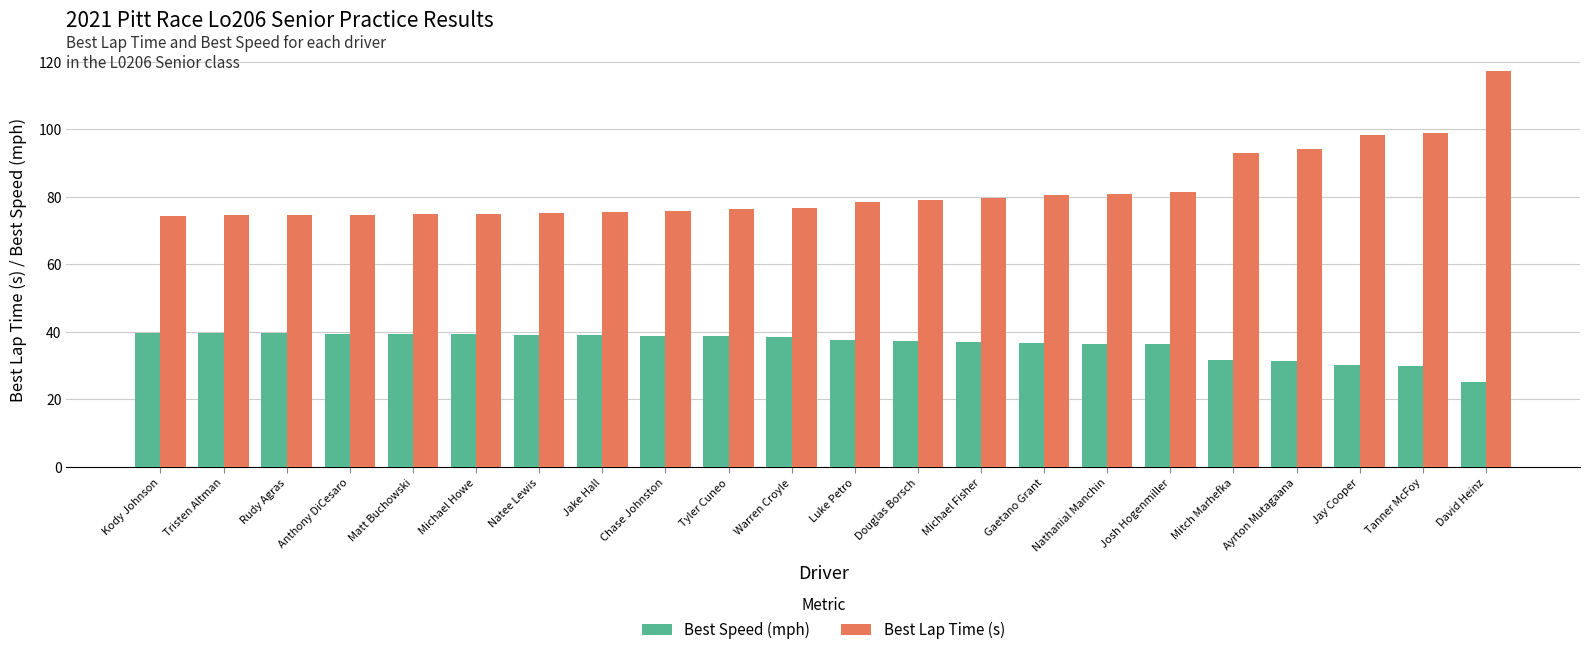

Rank the series at Warren Croyle from lowest to highest value.

Best Speed (mph), Best Lap Time (s)